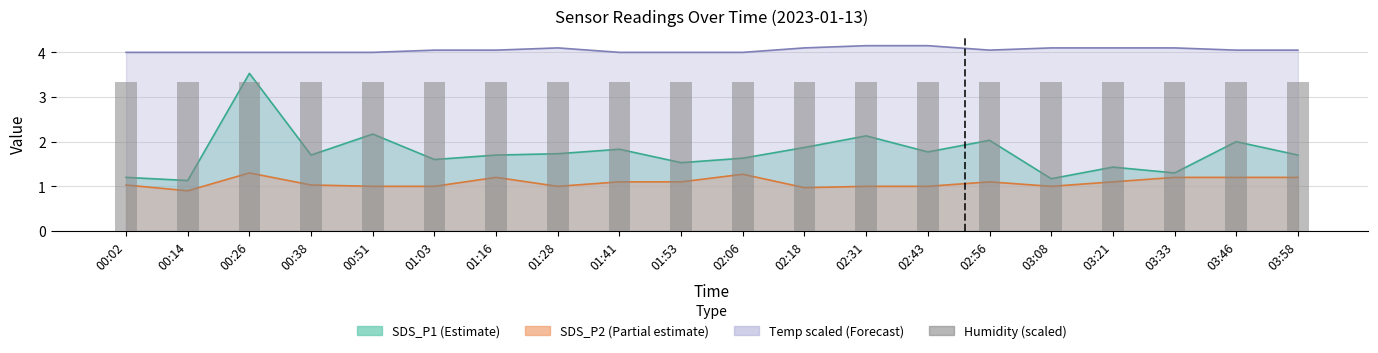

Does the chart contain any negative values?

No